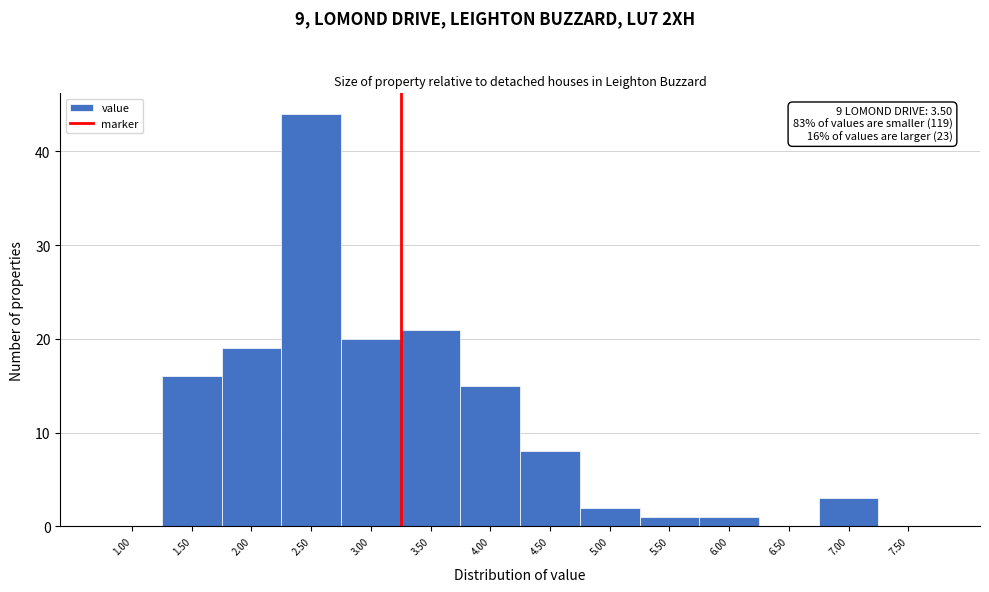

Reading right to left, transcribe all the data shown in this chart.

7.50=0	7.00=3	6.50=0	6.00=1	5.50=1	5.00=2	4.50=8	4.00=15	3.50=21	3.00=20	2.50=44	2.00=19	1.50=16	1.00=0